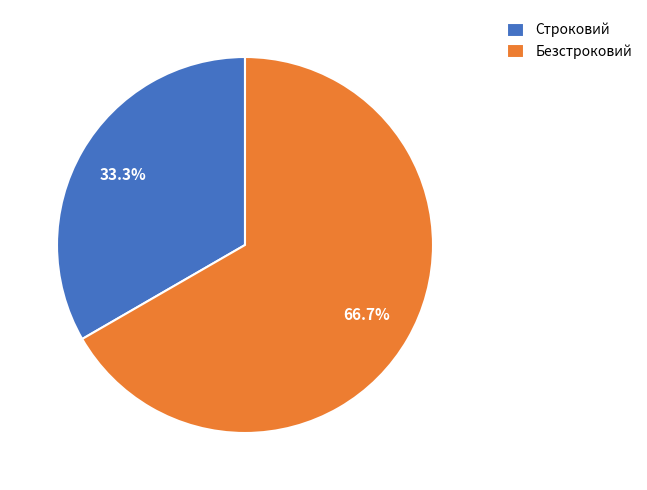

Is it true that Безстроковий is 67% of the pie?

True